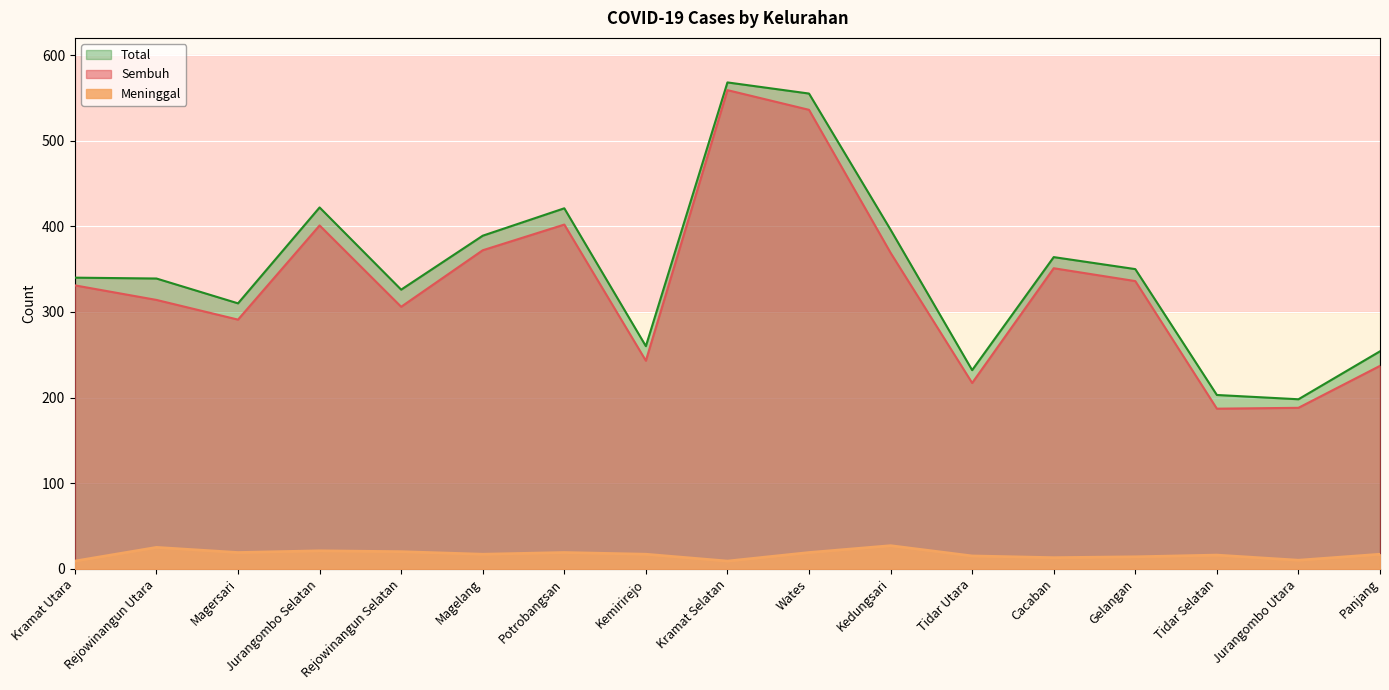

True or false: Total and Meninggal intersect in this chart.

False